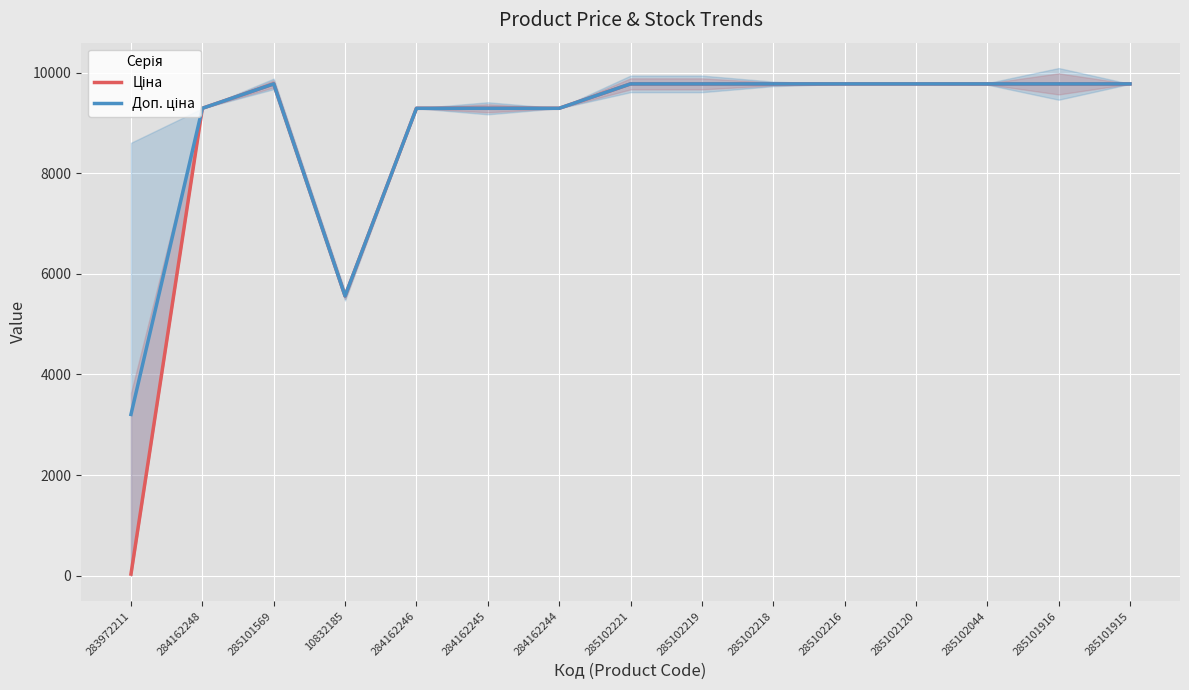

How many data points in Доп. ціна are above 9775?

9